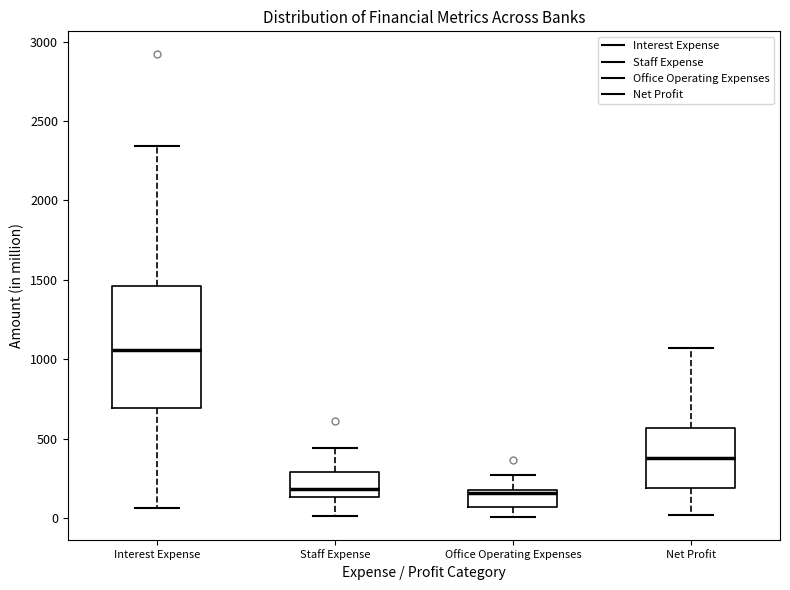

Reading left to right, transcribe this box plot: for each box, give where its median line is, the range the box spans, and where its two whiskers end, as read against the y-axis. The values are not printed on the chart, so give them approximately, as read against the axis.

Interest Expense: median 1050, box 700 to 1450, whiskers 50 to 2350
Staff Expense: median 200, box 150 to 300, whiskers 0 to 450
Office Operating Expenses: median 150, box 50 to 200, whiskers 0 to 250
Net Profit: median 350, box 200 to 550, whiskers 0 to 1050